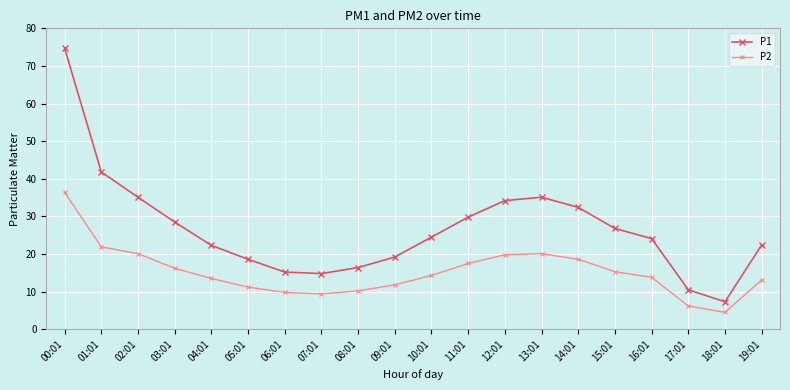

What is the total value across all series at 08:01?

26.6